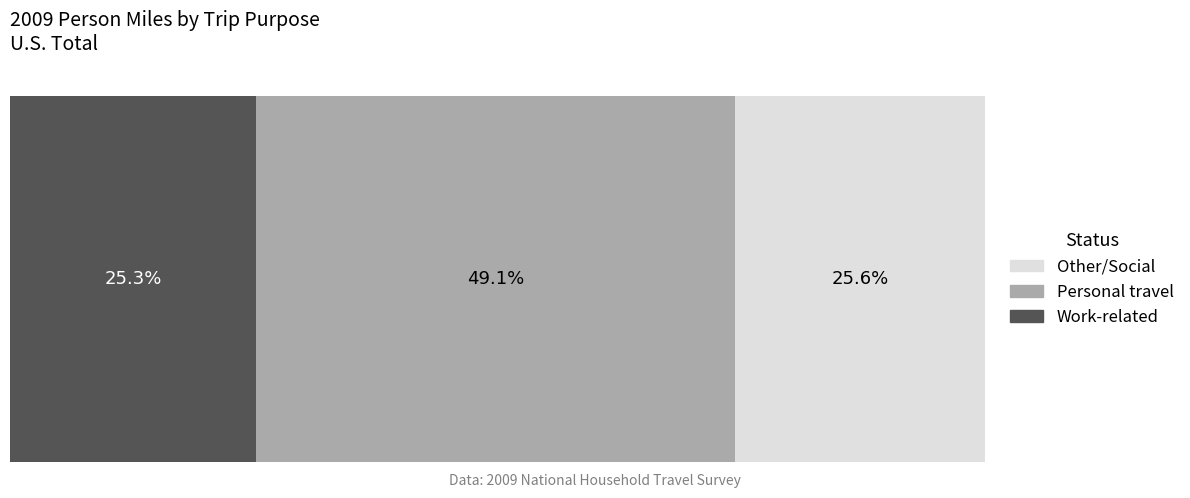

What are all the series names shown in the legend?

Other/Social, Personal travel, Work-related